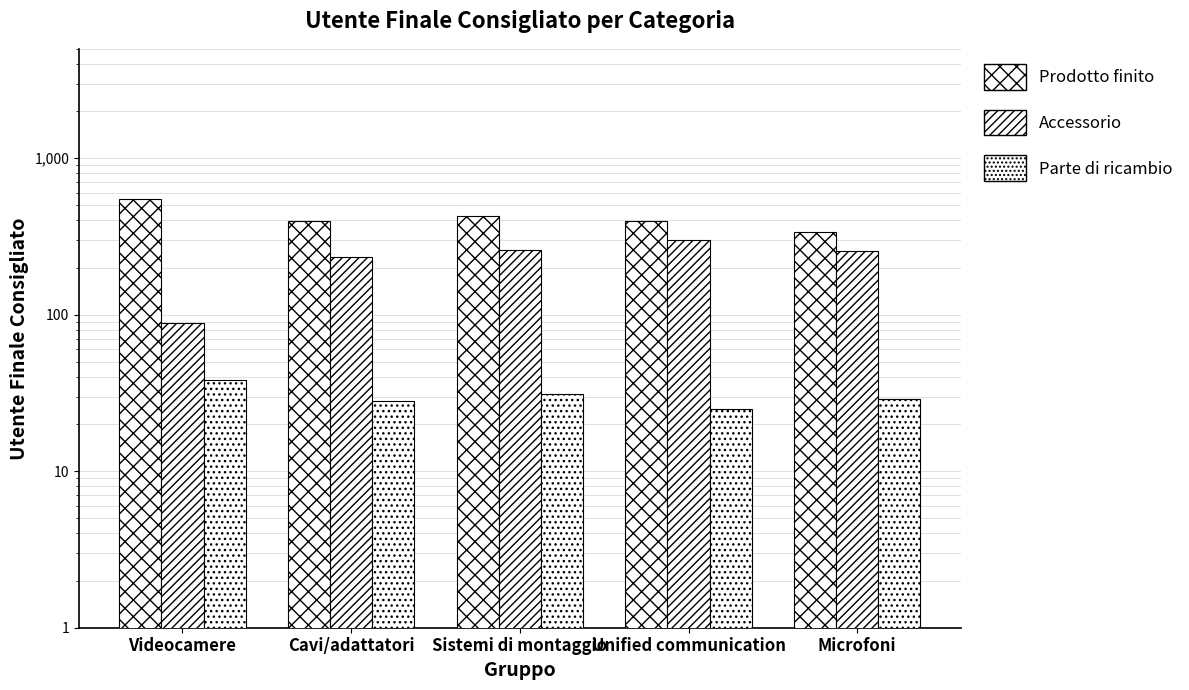

Where does the Accessorio series first go above 254?

Sistemi di montaggio